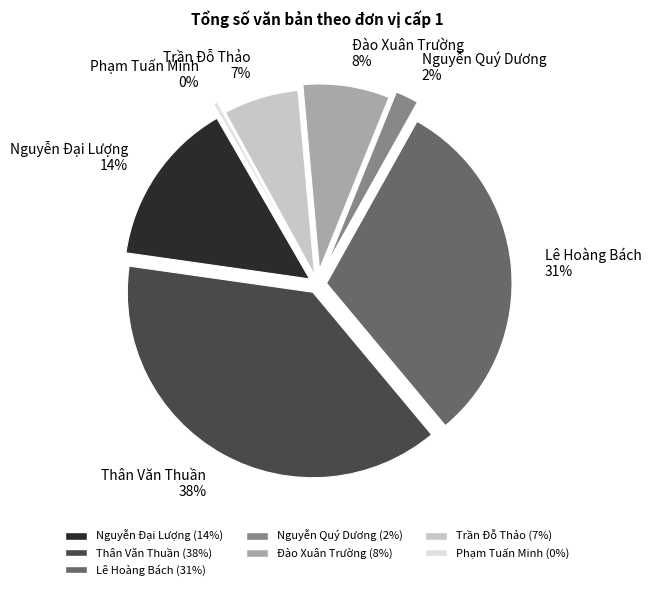

Which category has the biggest portion of the pie?

Thân Văn Thuần